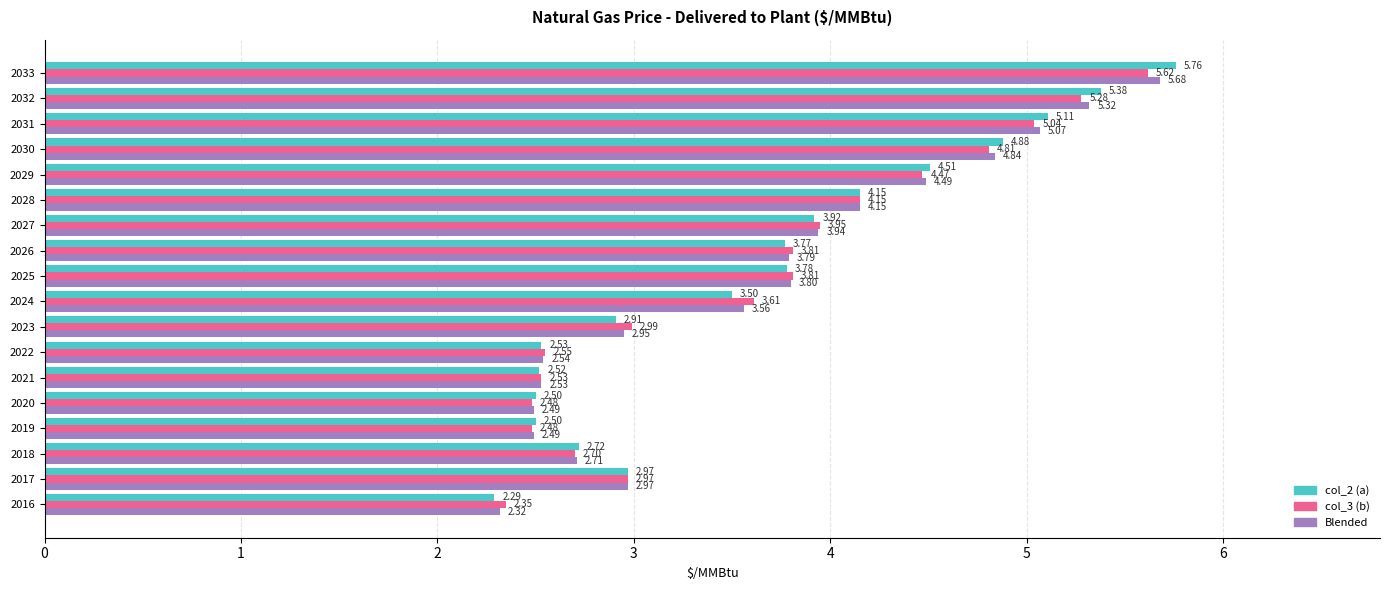

What is the sum of all col_3 (b) values?

65.6